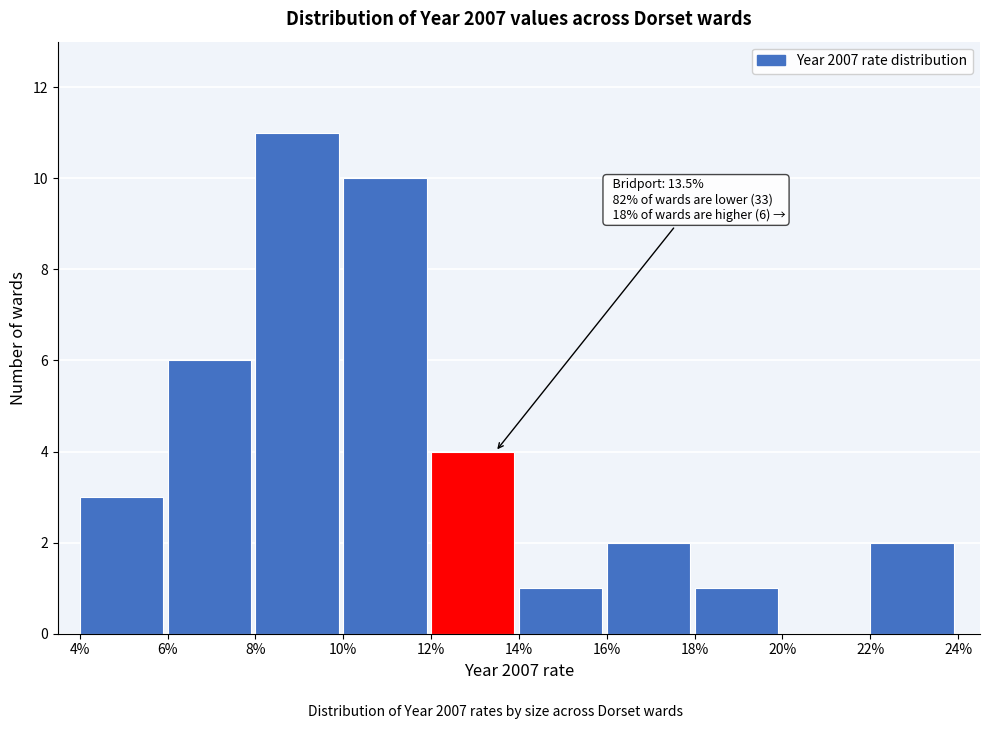

Over which range of the x-axis is the bar tallest?

8% to 10%